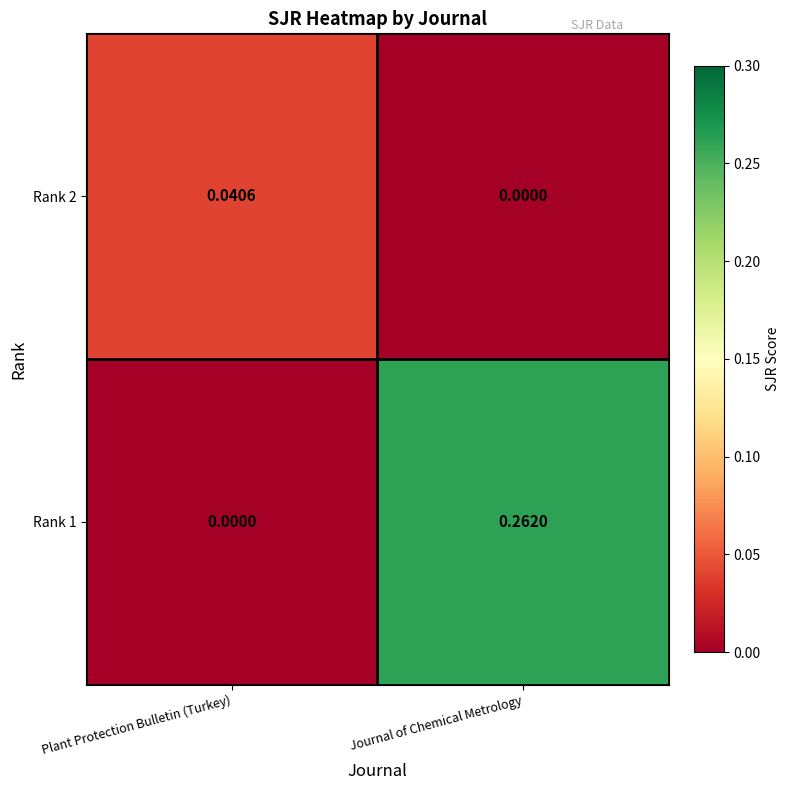

Which label corresponds to the largest value in the chart?

Journal of Chemical Metrology